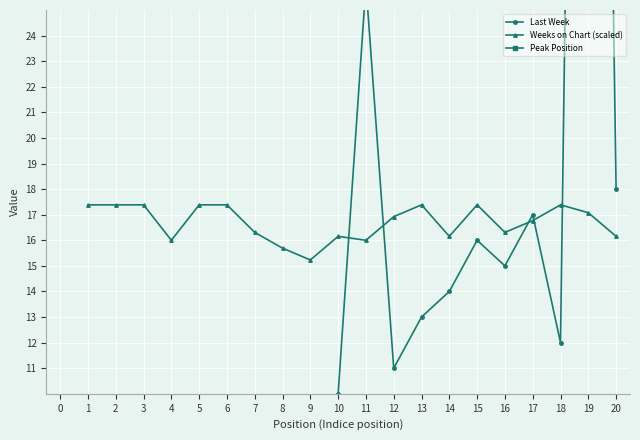

How many interior local peaks does the Last Week series have?

4